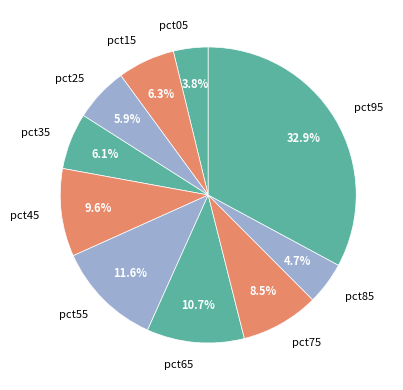

How much of the chart is everything except pct75?

91.5%